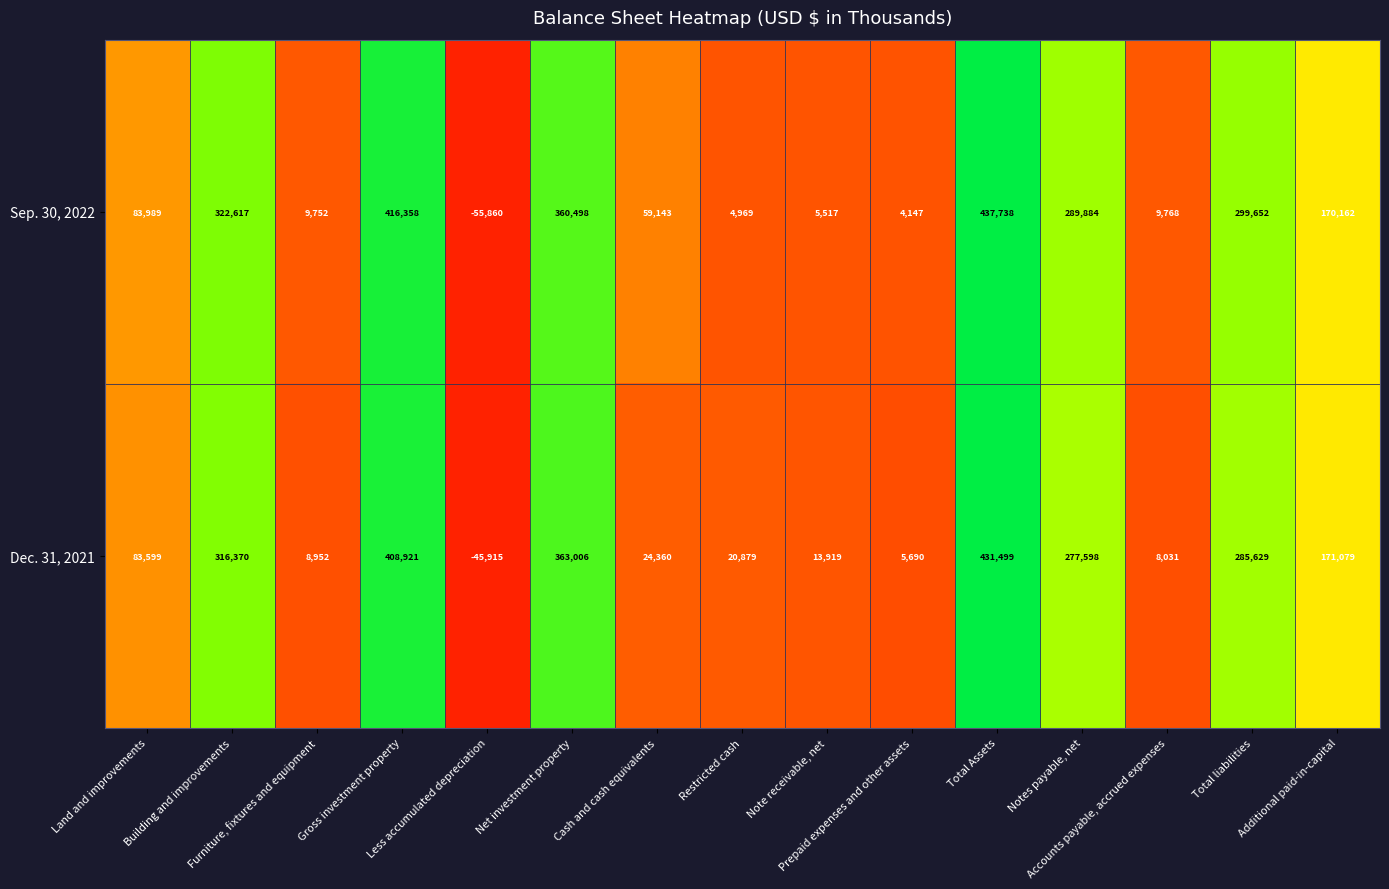

Which series has the largest total across all categories?

Sep. 30, 2022